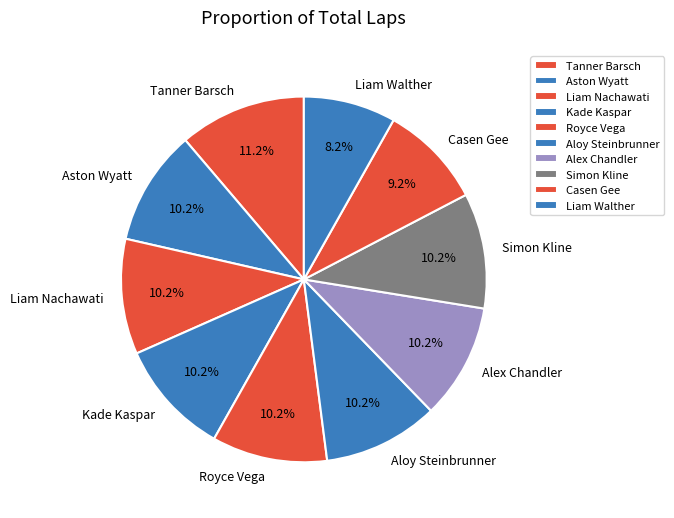

What portion of the pie excludes Aston Wyatt?

89.8%